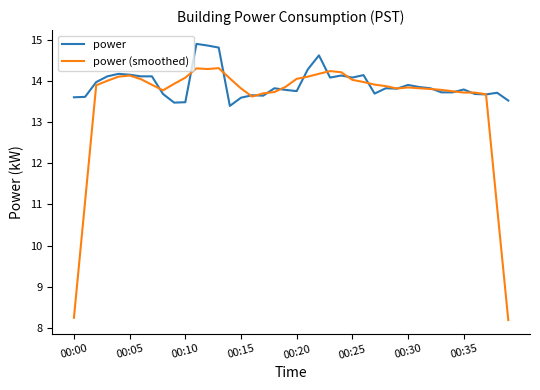

Which series has the widest spread of values?

power (smoothed)